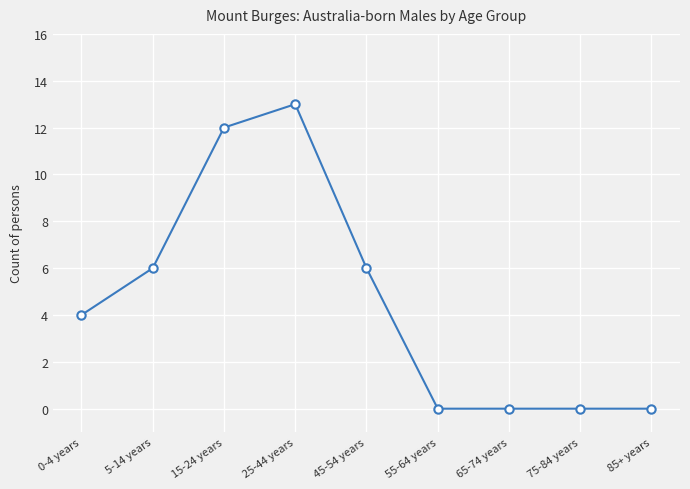

What position from the right is 75-84 years?

2